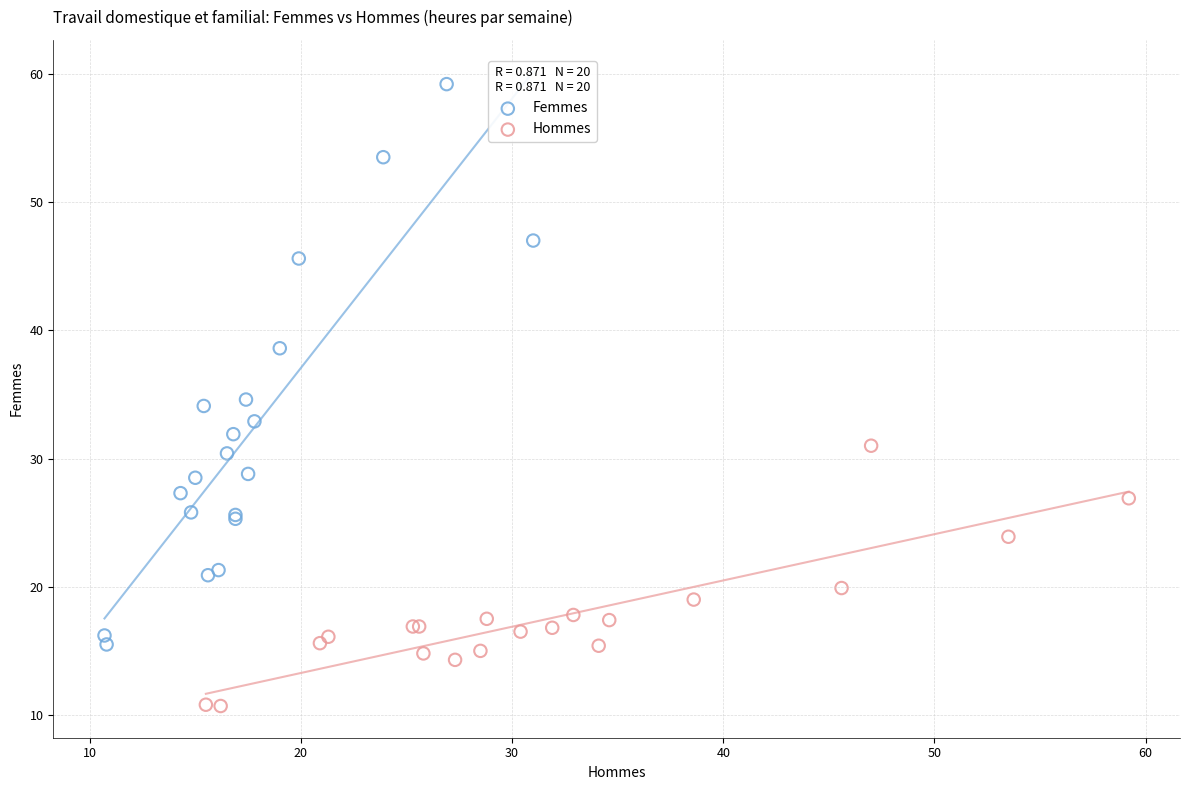

Which series has the largest Y range (max minus min)?

Femmes